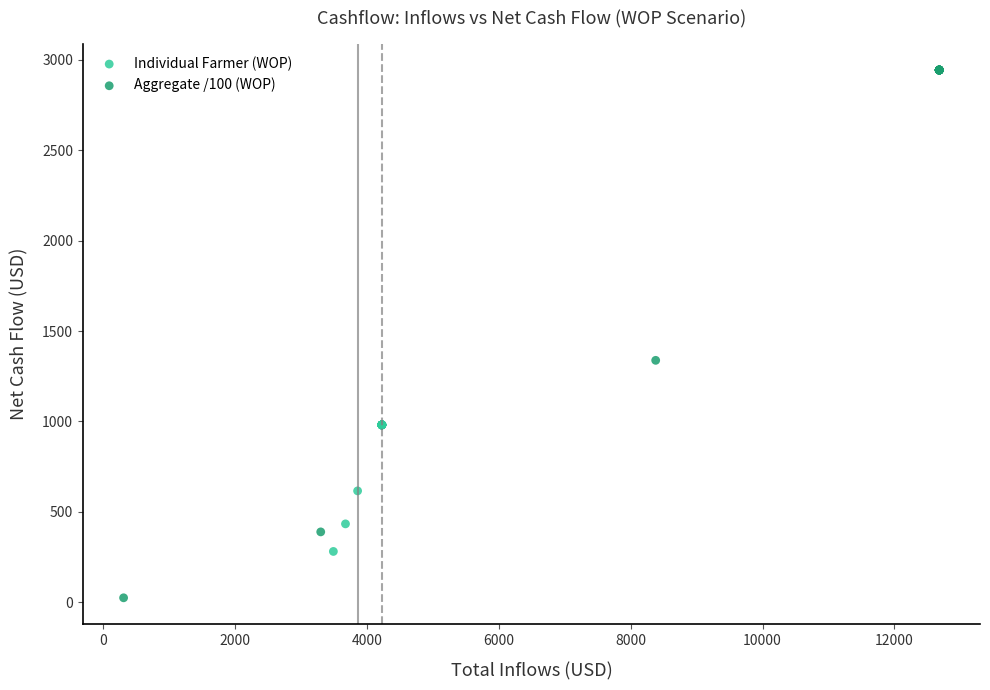

Which series reaches the maximum Y coordinate?

Aggregate /100 (WOP)